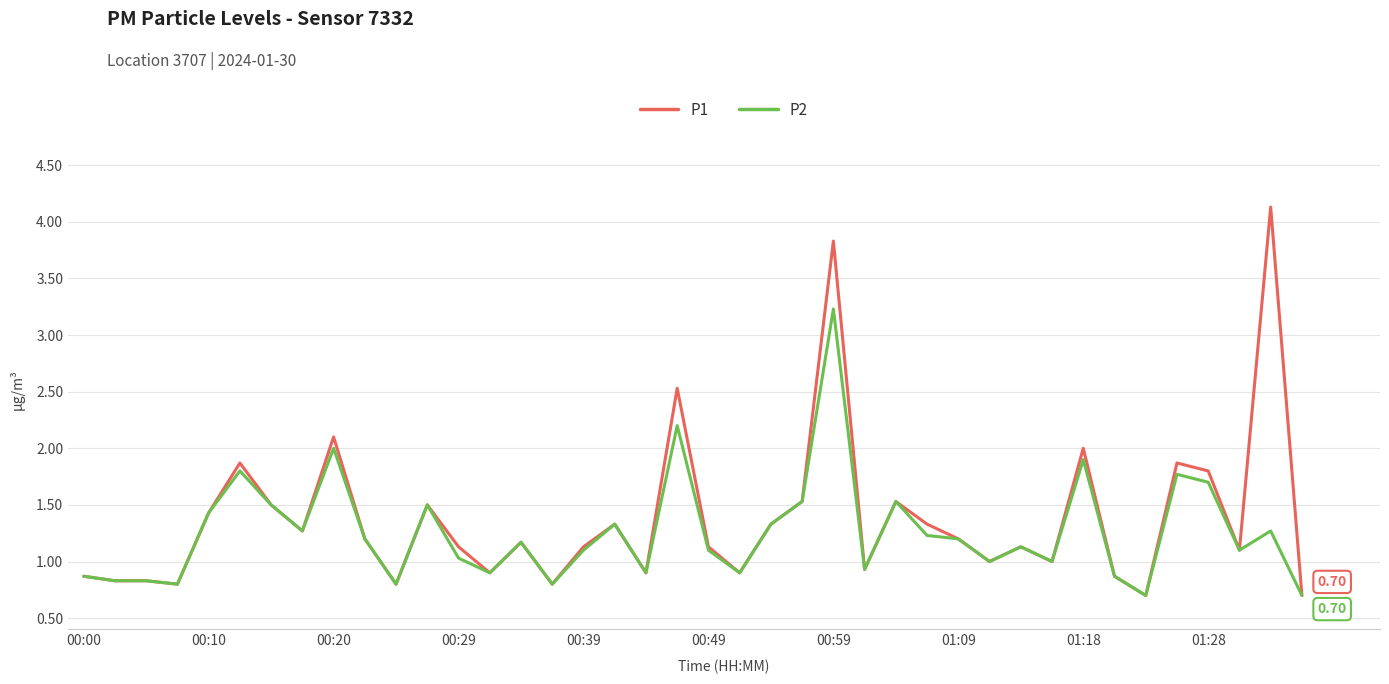

List the series in order of their peak value, lowest first.

P2, P1